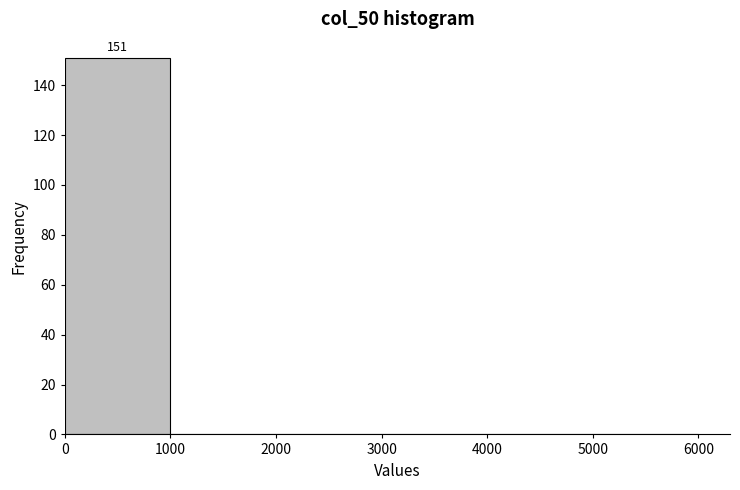

Over which range of the x-axis is the bar tallest?

0 to 1000